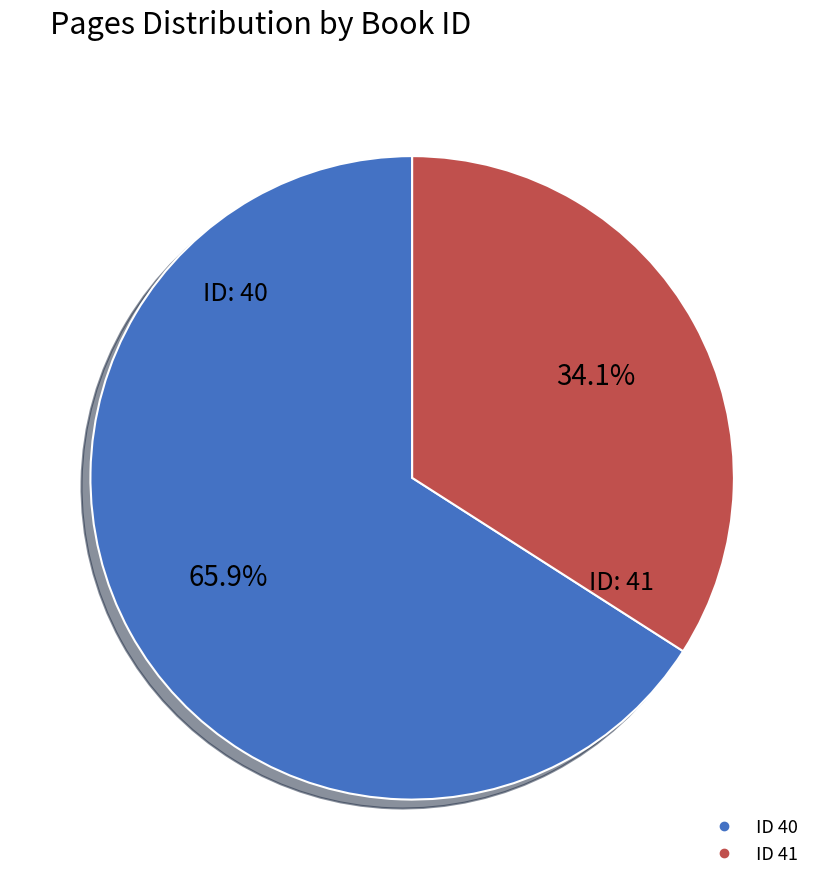

Does any single category account for the majority?

Yes